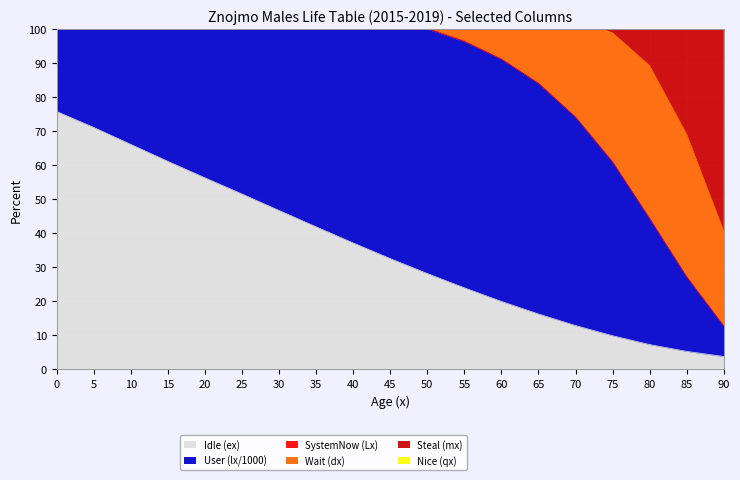

What is the difference between the maximum and second lowest values in the ex series?

70.6